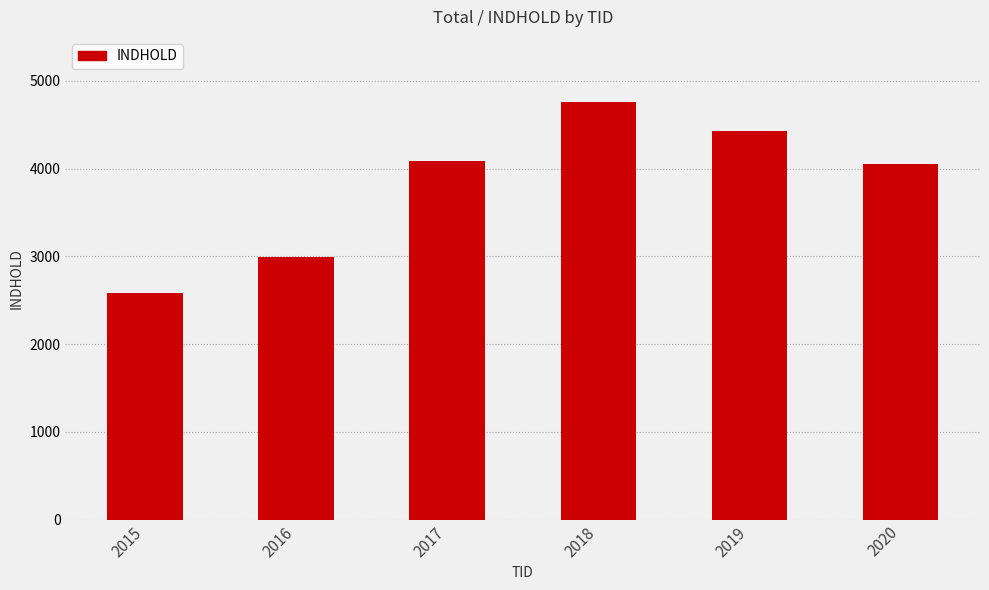

What is the difference between the second highest and minimum values?

1843